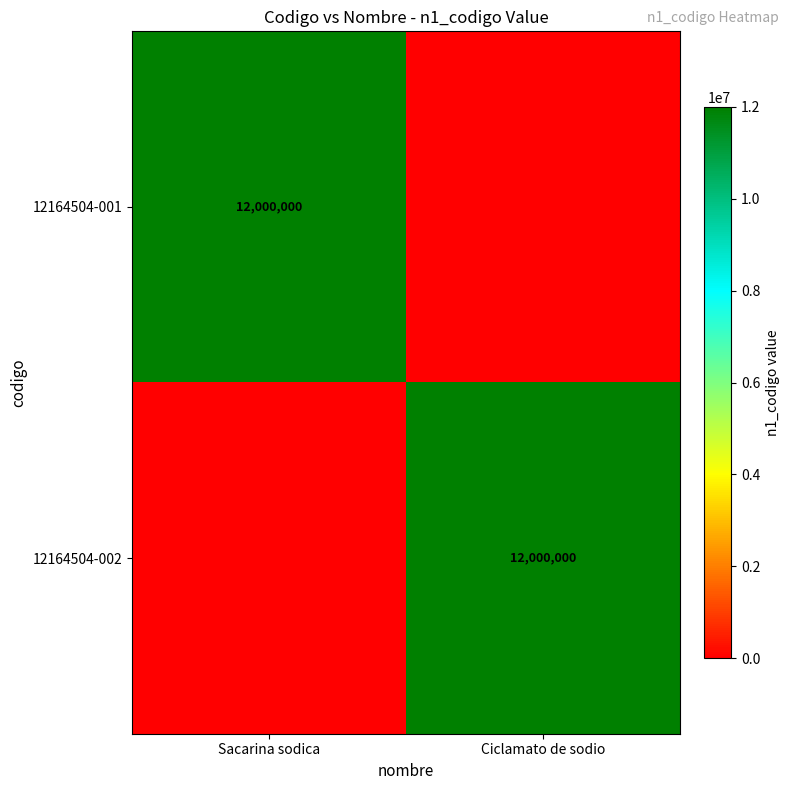

True or false: 12164504-002 has a value of 12000000 at Ciclamato de sodio.

True